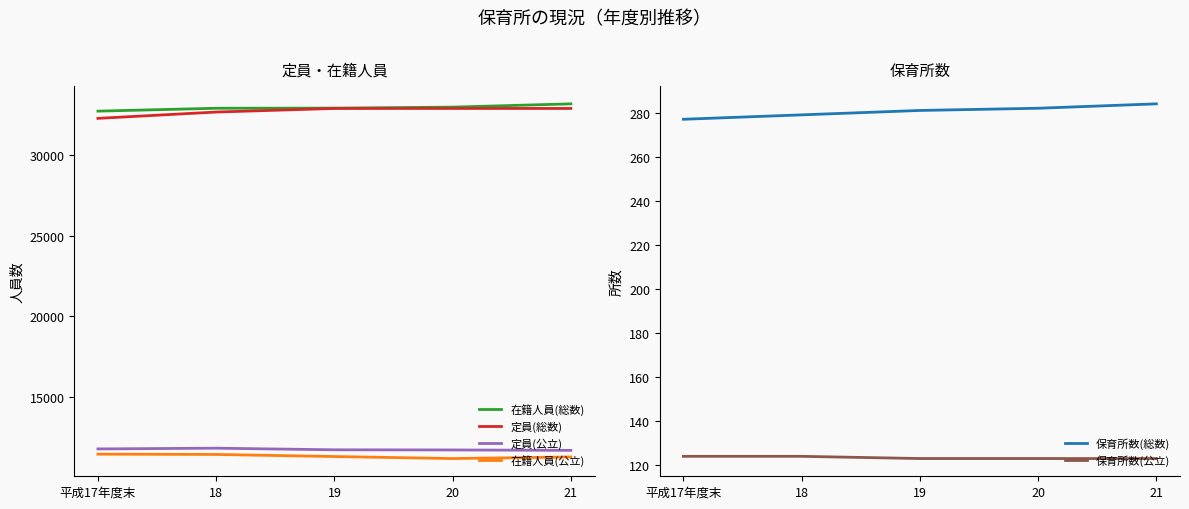

At which category is the sum across all series the highest?

21